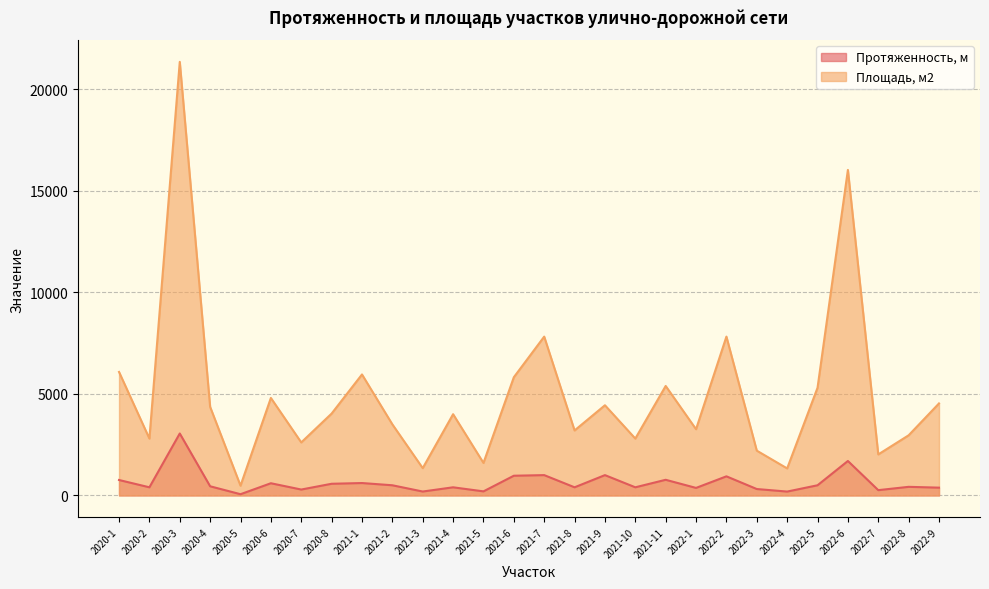

How many interior local peaks does the Площадь, м2 series have?

9